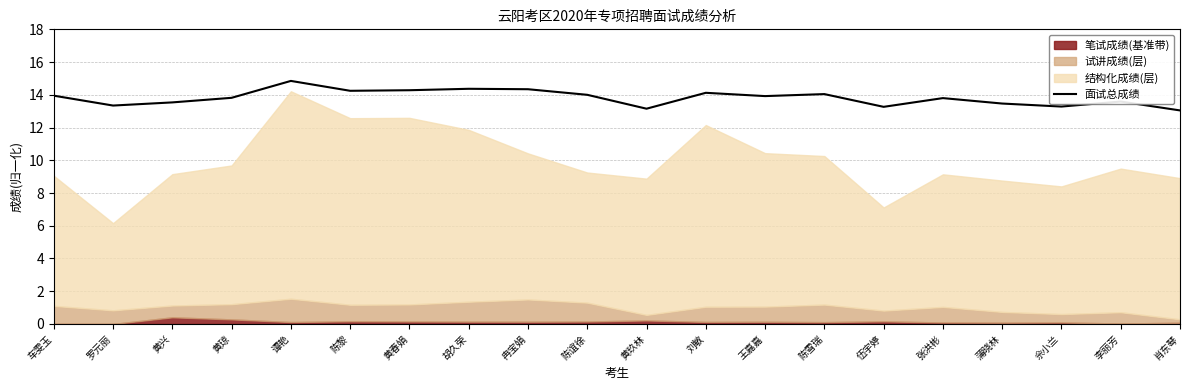

What is the difference between the maximum and second lowest values?

1.7